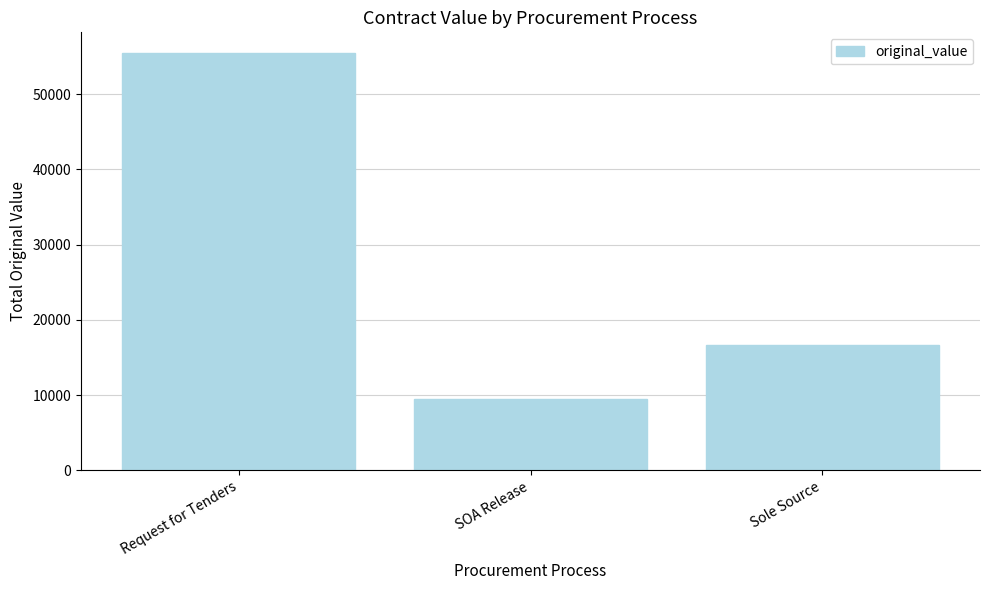

Is it true that the value at SOA Release is 4967.4?

False